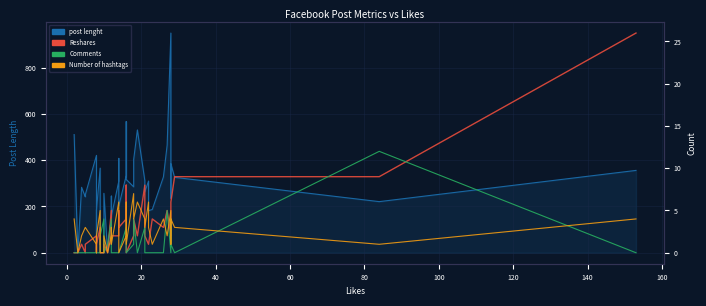

True or false: Reshares and post lenght  intersect in this chart.

False